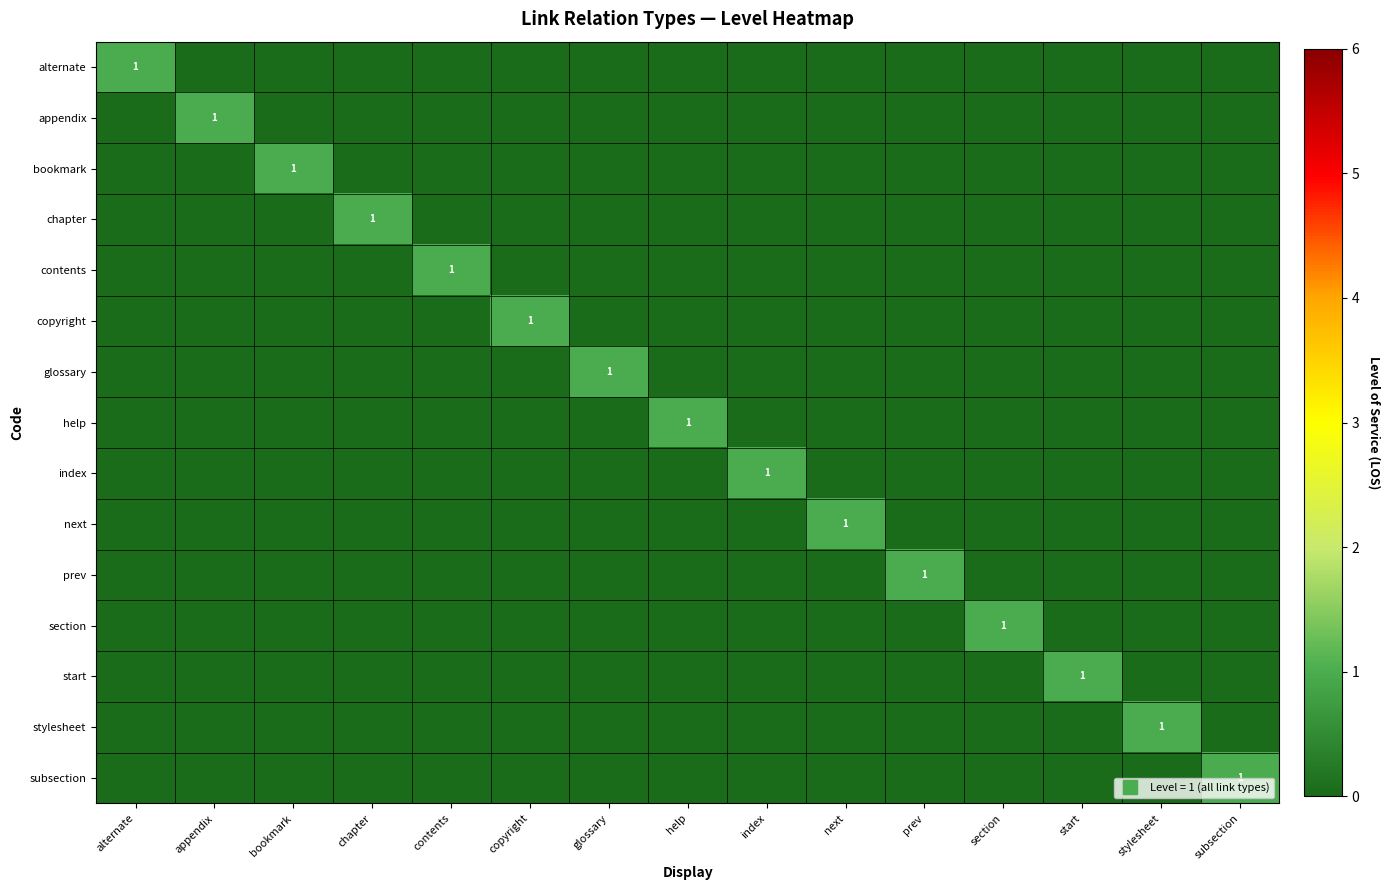

The copyright series shows 0 at bookmark. True or false?

True